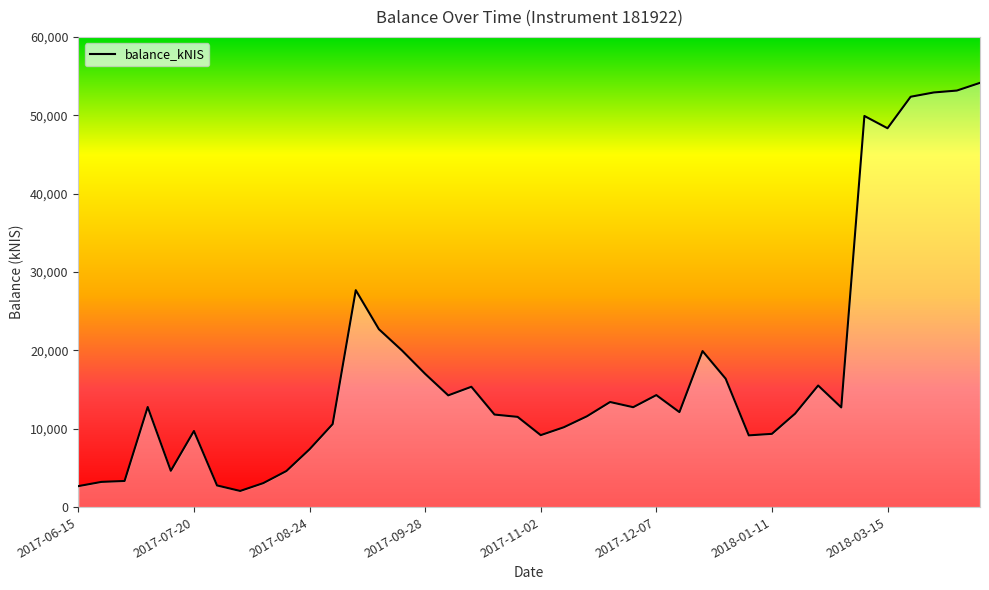

What is the smallest value displayed?

2059.0